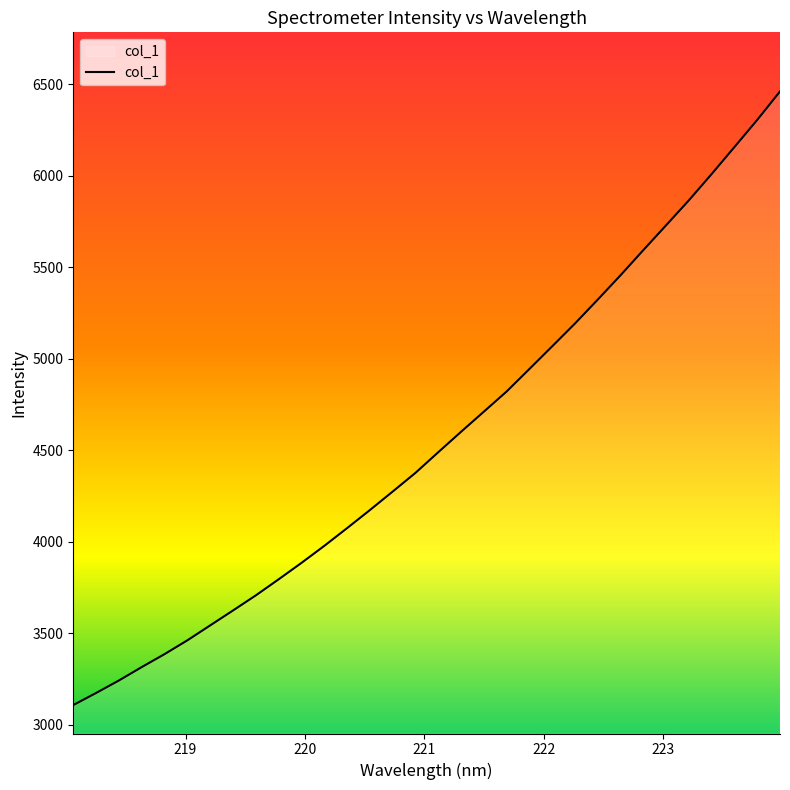

What is the maximum value shown in the chart?

6461.8